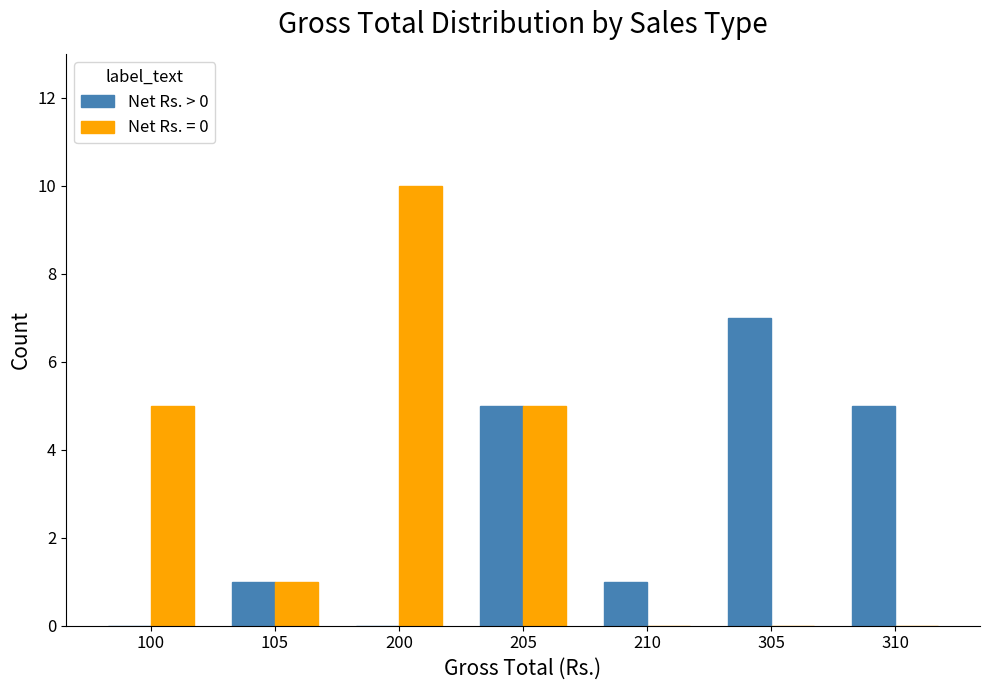

Is it true that Net Rs. = 0 equals 0 at 210?

True